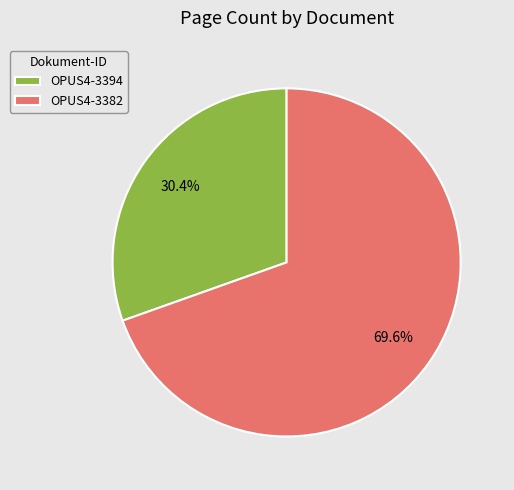

To the nearest percent, what is the difference between the OPUS4-3394 and OPUS4-3382 slice percentages?

39%